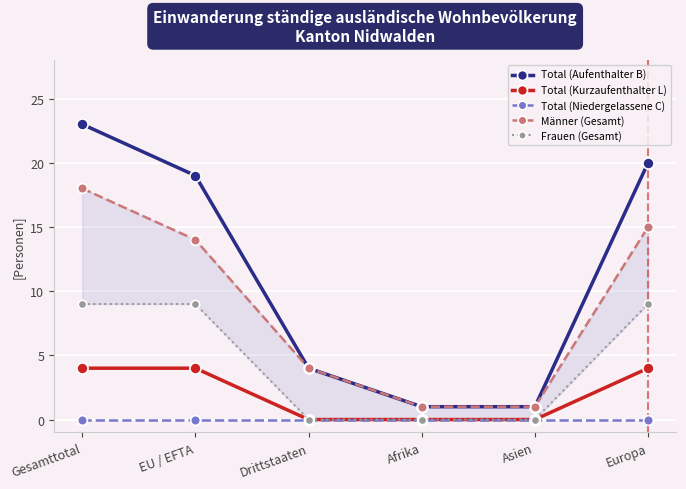

What is the difference between the maximum and second lowest values in the Männer (Gesamt) series?

17